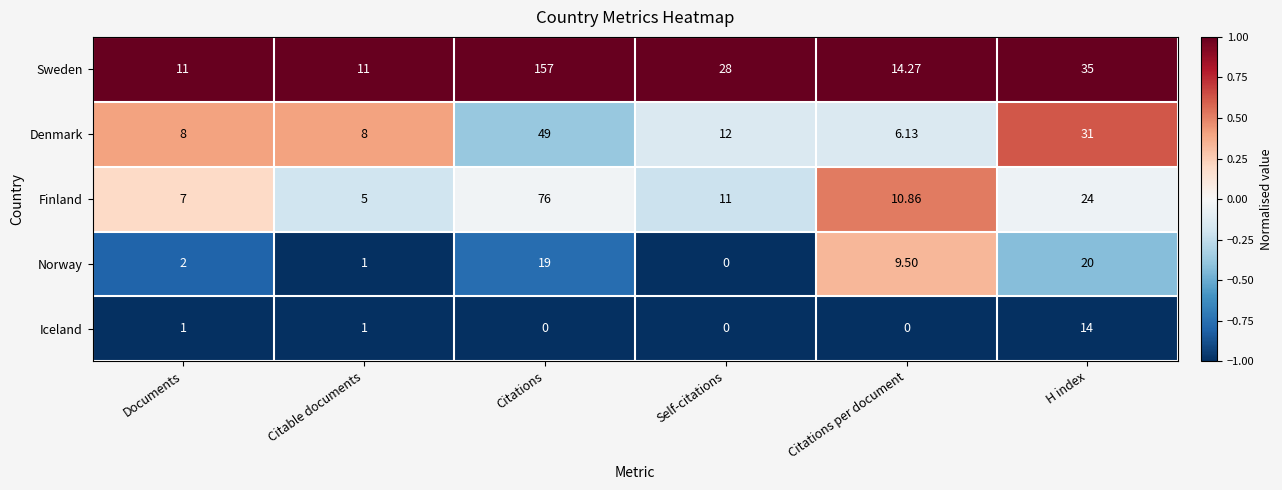

Rank the series at Citations per document from lowest to highest value.

Iceland, Denmark, Norway, Finland, Sweden